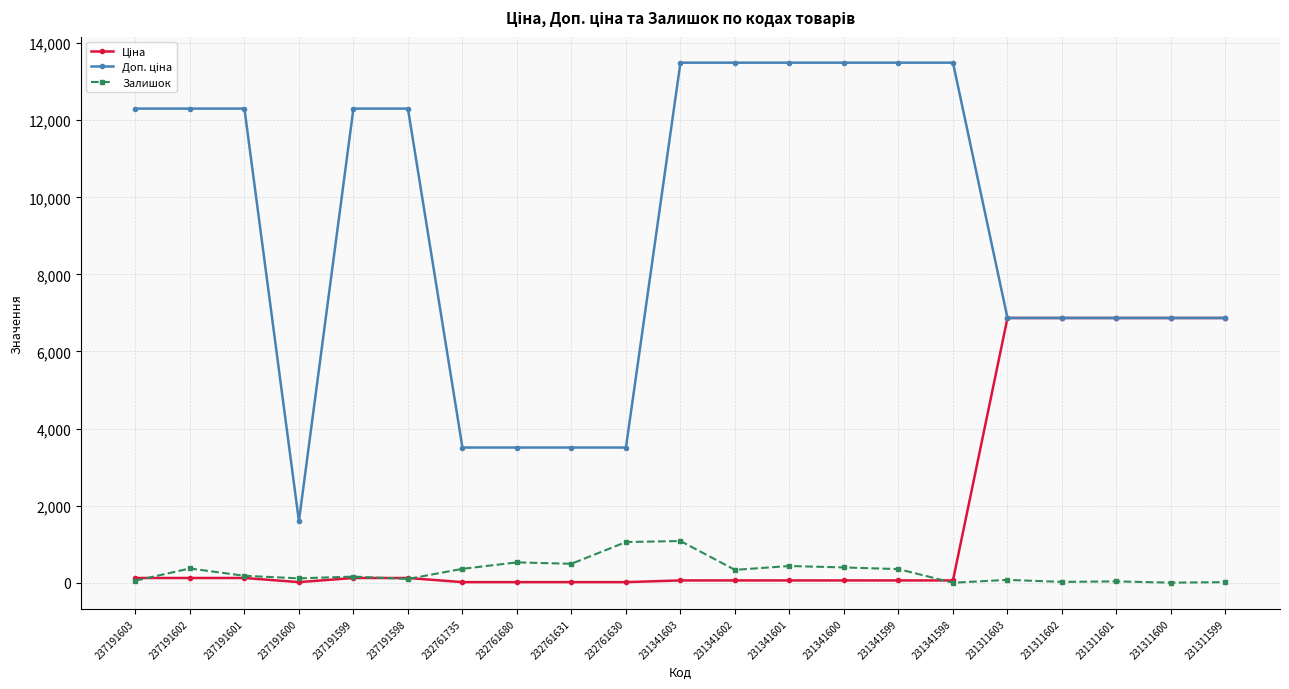

At how many categories does at least one series exceed 9823?

11